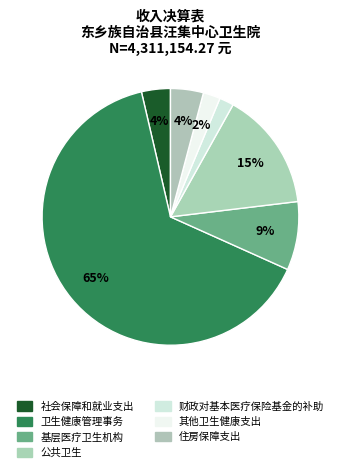

Which has a higher value, 住房保障支出 or 其他卫生健康支出?

住房保障支出